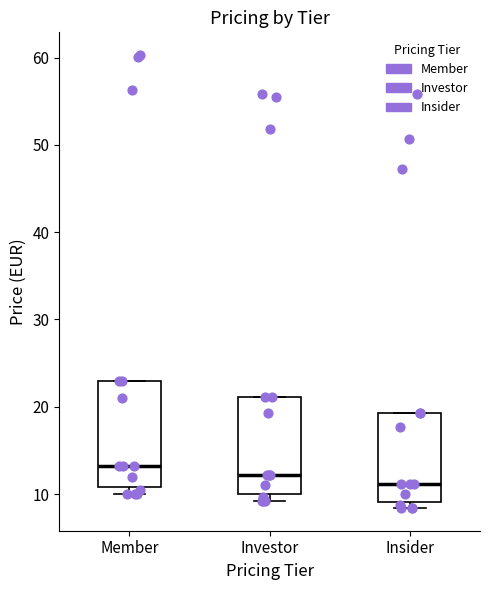

Reading left to right, read every box against the y-axis: the position of its median line, the range the box covers, and the ends of its whiskers. The values are not printed on the chart, so give them approximately, as read against the axis.

Member: median 13, box 11 to 23, whiskers 10 to 23
Investor: median 12, box 10 to 21, whiskers 9 to 21
Insider: median 11, box 9 to 19, whiskers 8 to 19